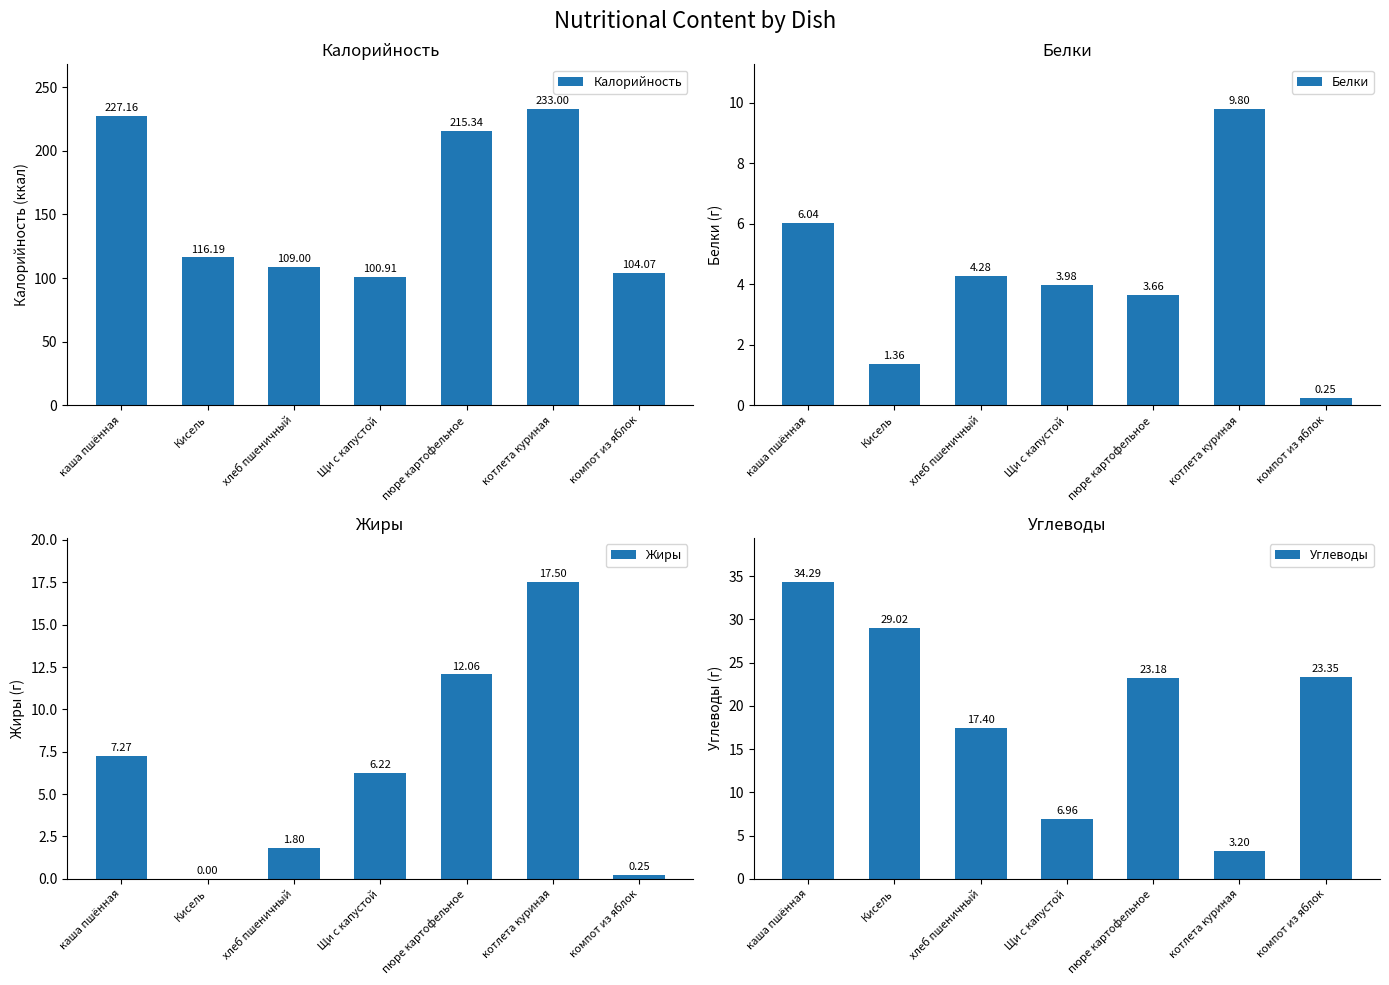

The Калорийность series shows 38.2 at Щи с капустой. True or false?

False